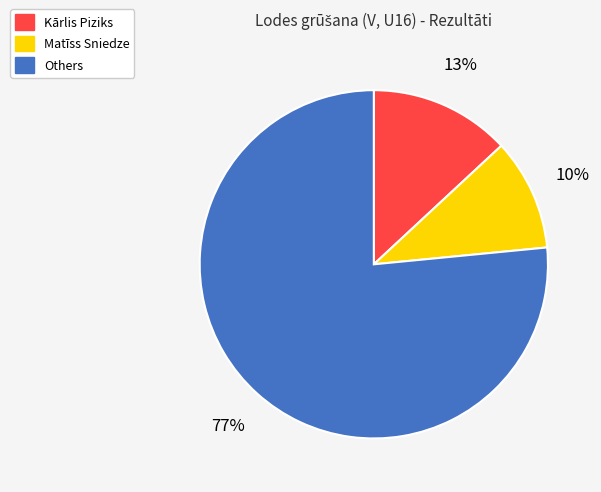

To the nearest percent, what is the average slice percentage?

33%